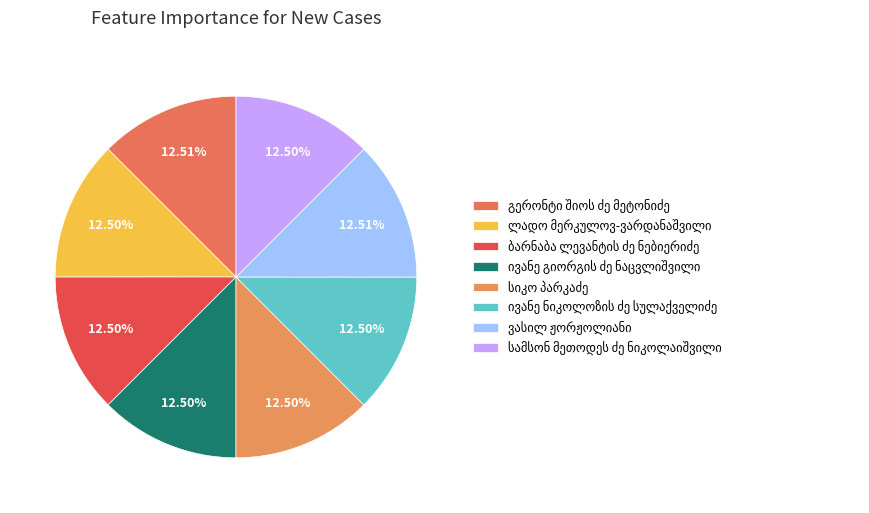

Between ვასილ ჟორჟოლიანი and სიკო პარკაძე, which is larger?

ვასილ ჟორჟოლიანი